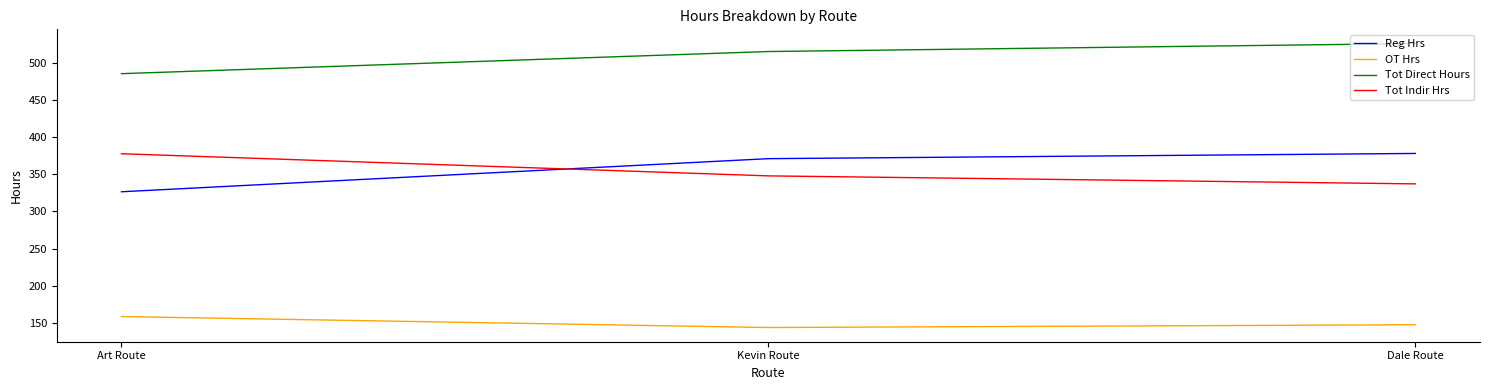

What is the difference between the highest and lowest values at Dale Route?

378.0